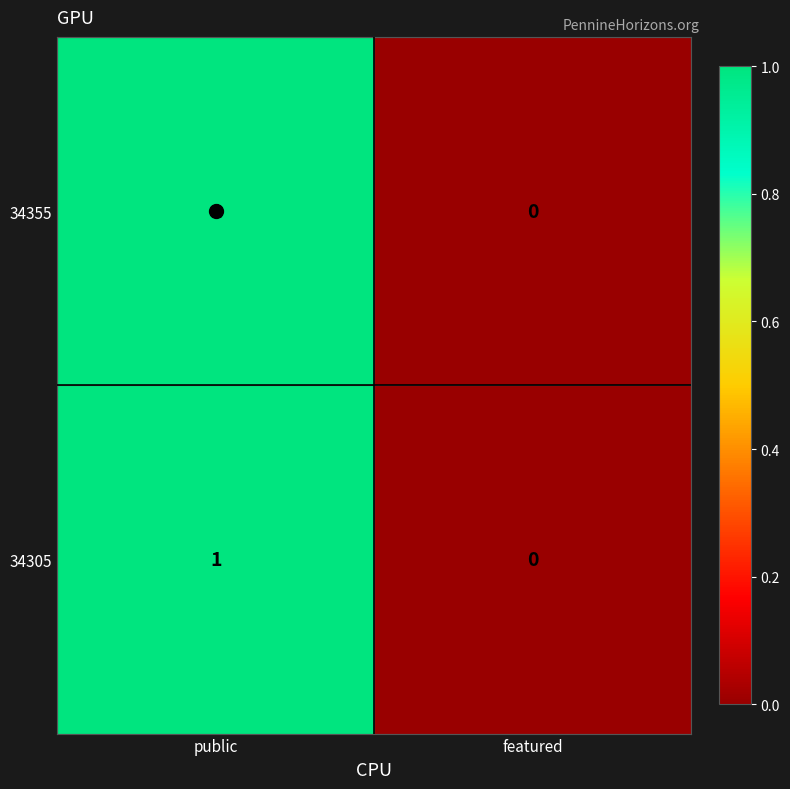

True or false: 34305 has a value of 2 at public.

False